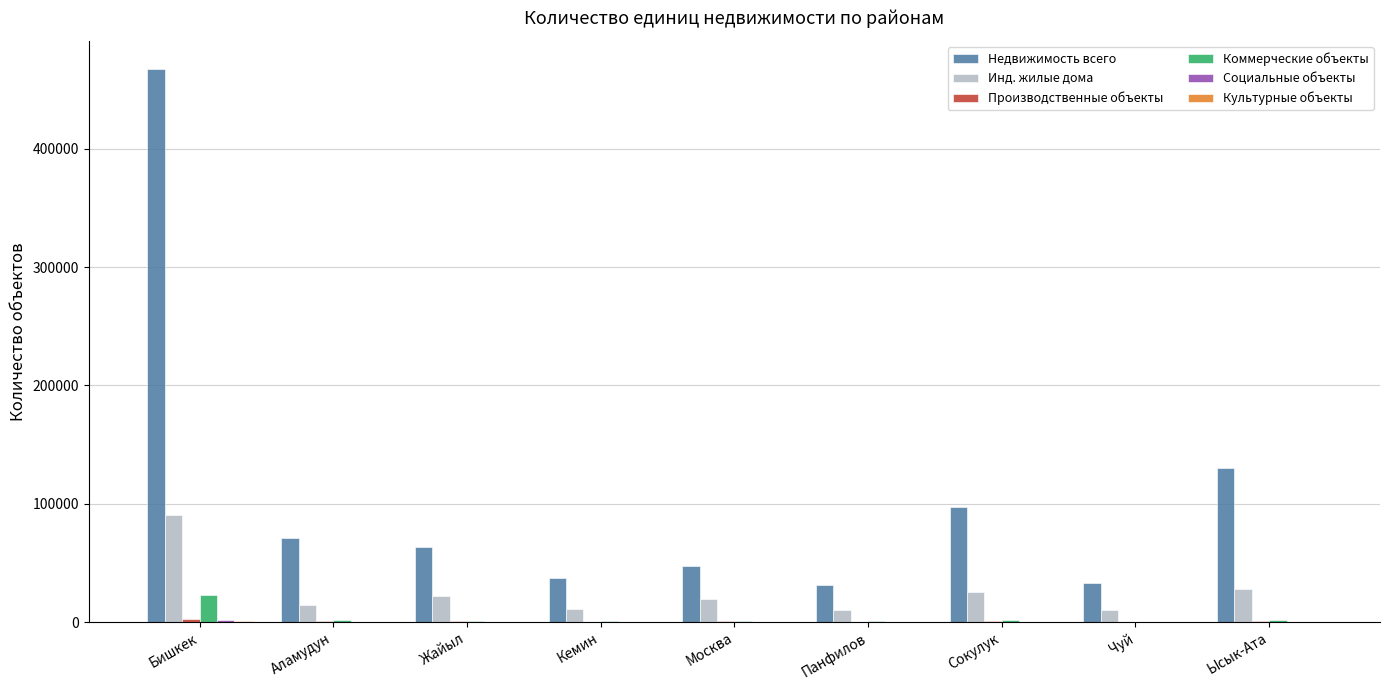

At which category is the sum across all series the highest?

Бишкек